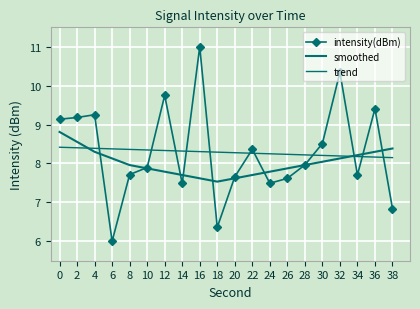

Rank the series by their maximum value, from lowest to highest.

trend, smoothed, intensity(dBm)